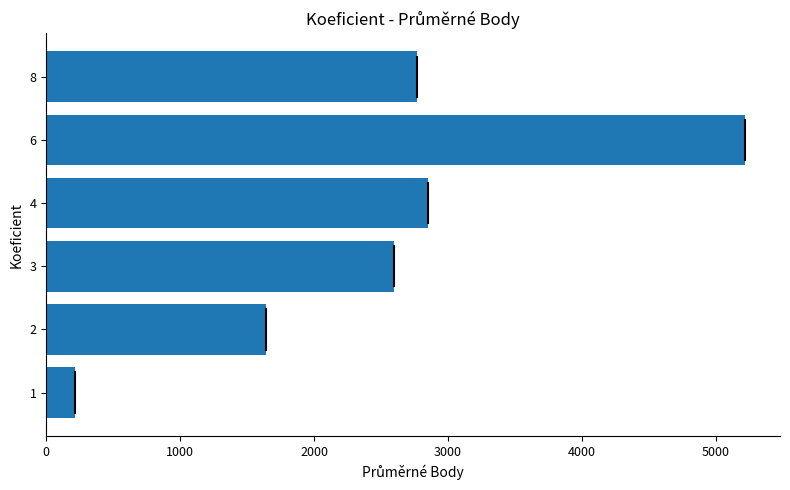

Reading bottom to top, list all the values displayed in this chart.

1=216.0	2=1640.7	3=2594.6	4=2855.1	6=5220.0	8=2772.0